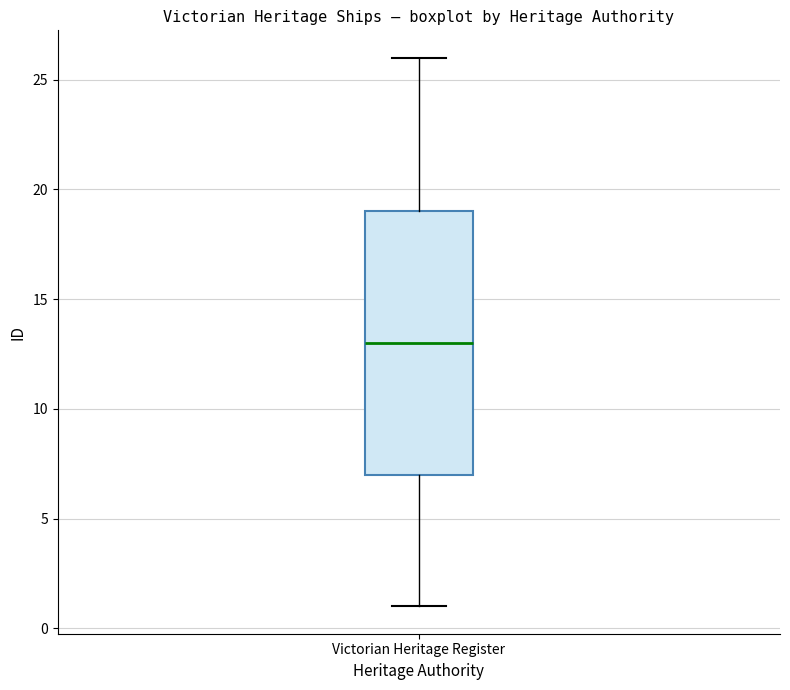

Read this box plot against the y-axis: the position of the median line, the range covered by the box, and the ends of both whiskers. The values are not printed on the chart, so give them approximately, as read against the axis.

median 13, box 7 to 19, whiskers 1 to 26